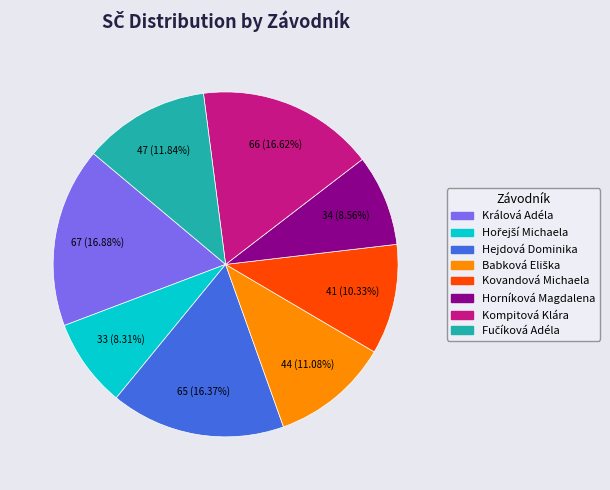

Count the number of slices in the pie.

8